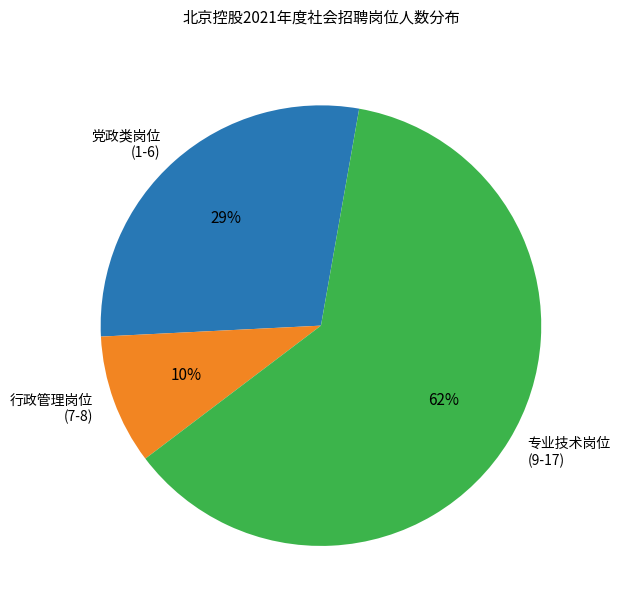

How many segments does this pie chart have?

3